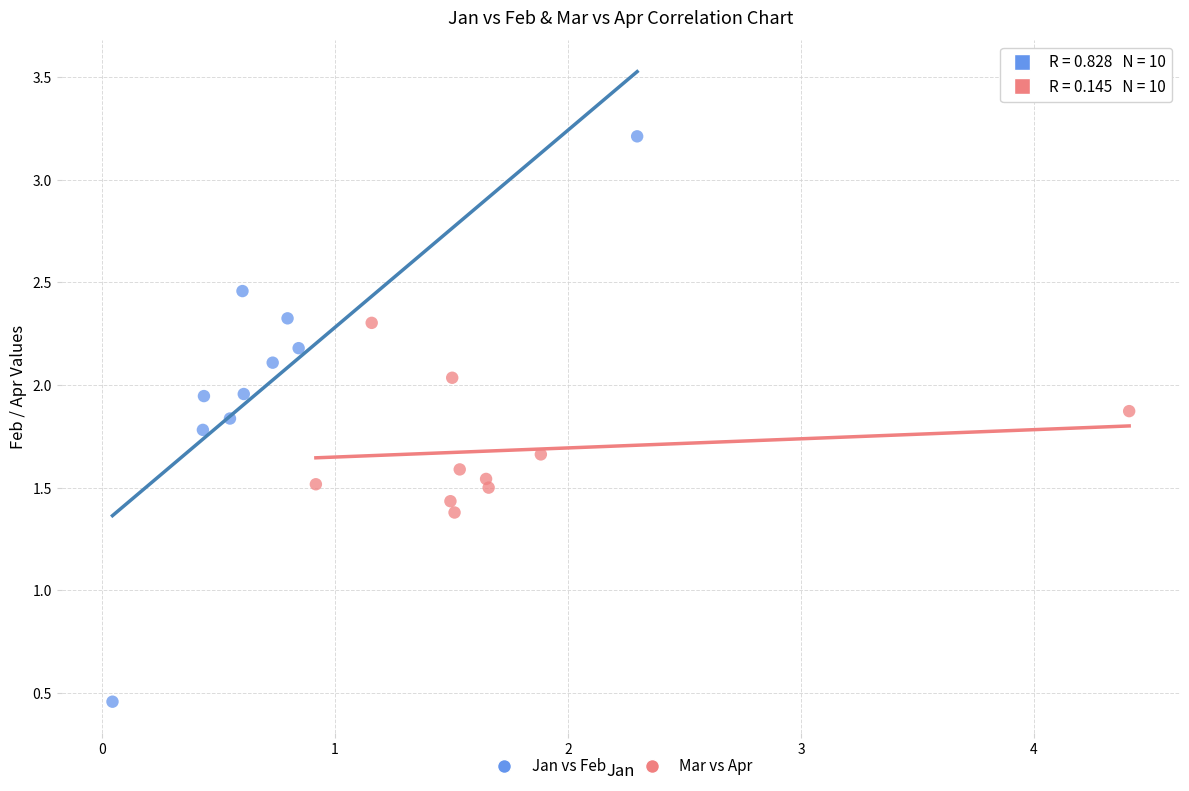

Which series contains the lowest Y value?

Jan vs Feb